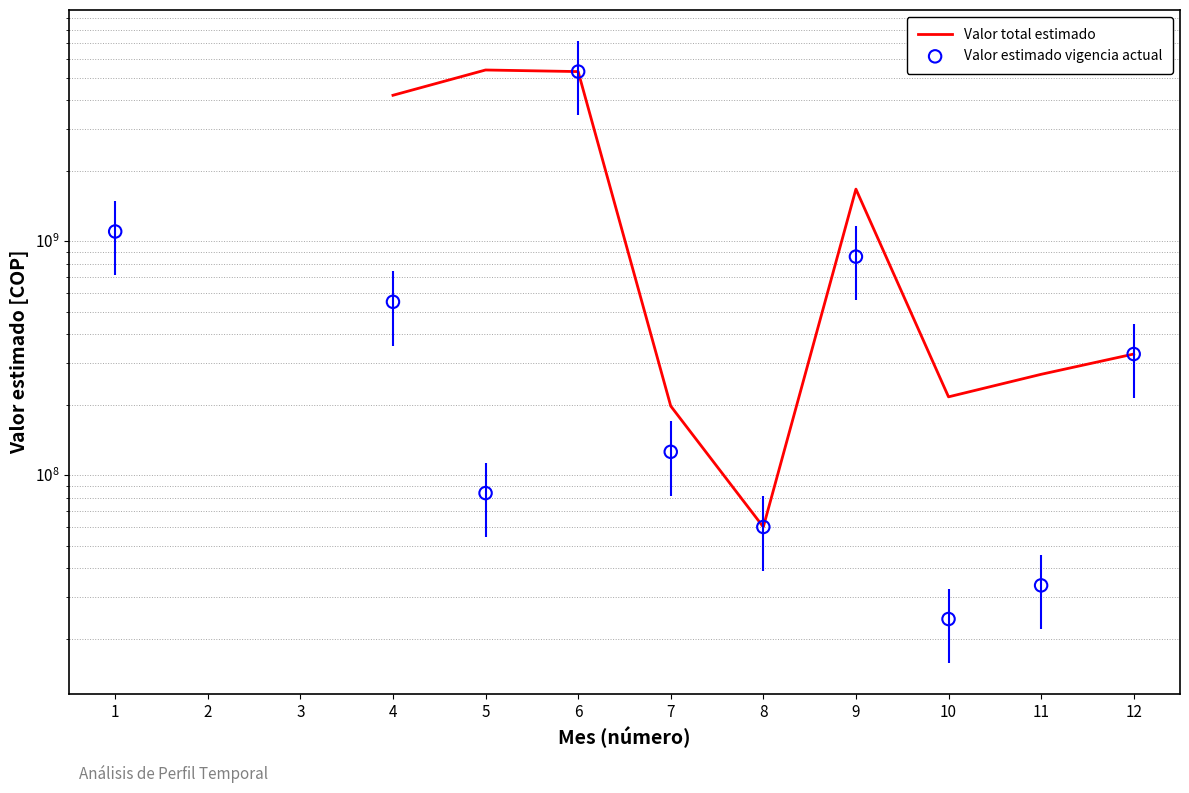

At which category is the sum across all series the highest?

6